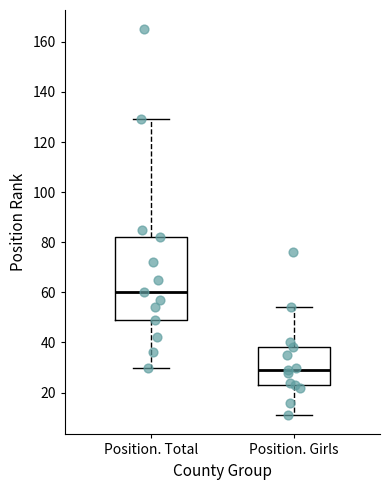

Which box has the highest median line?

Position. Total